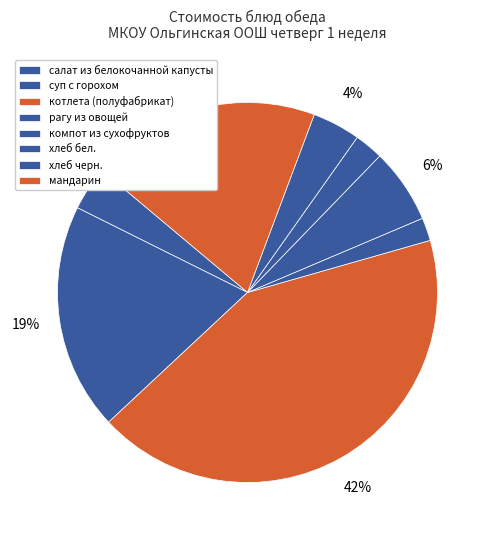

Is компот из сухофруктов the majority of the pie?

No